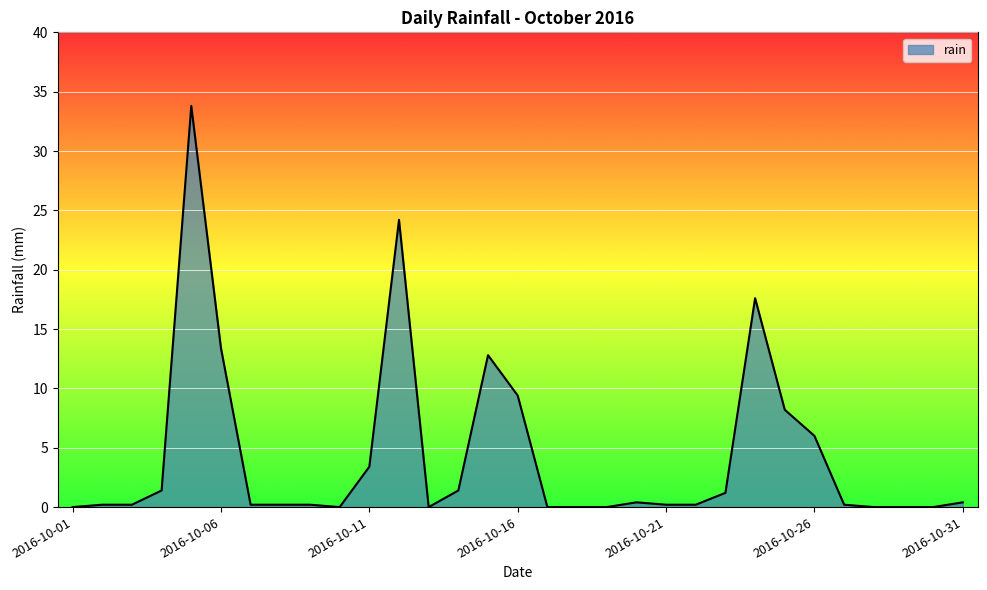

What is the greatest value displayed?

33.8